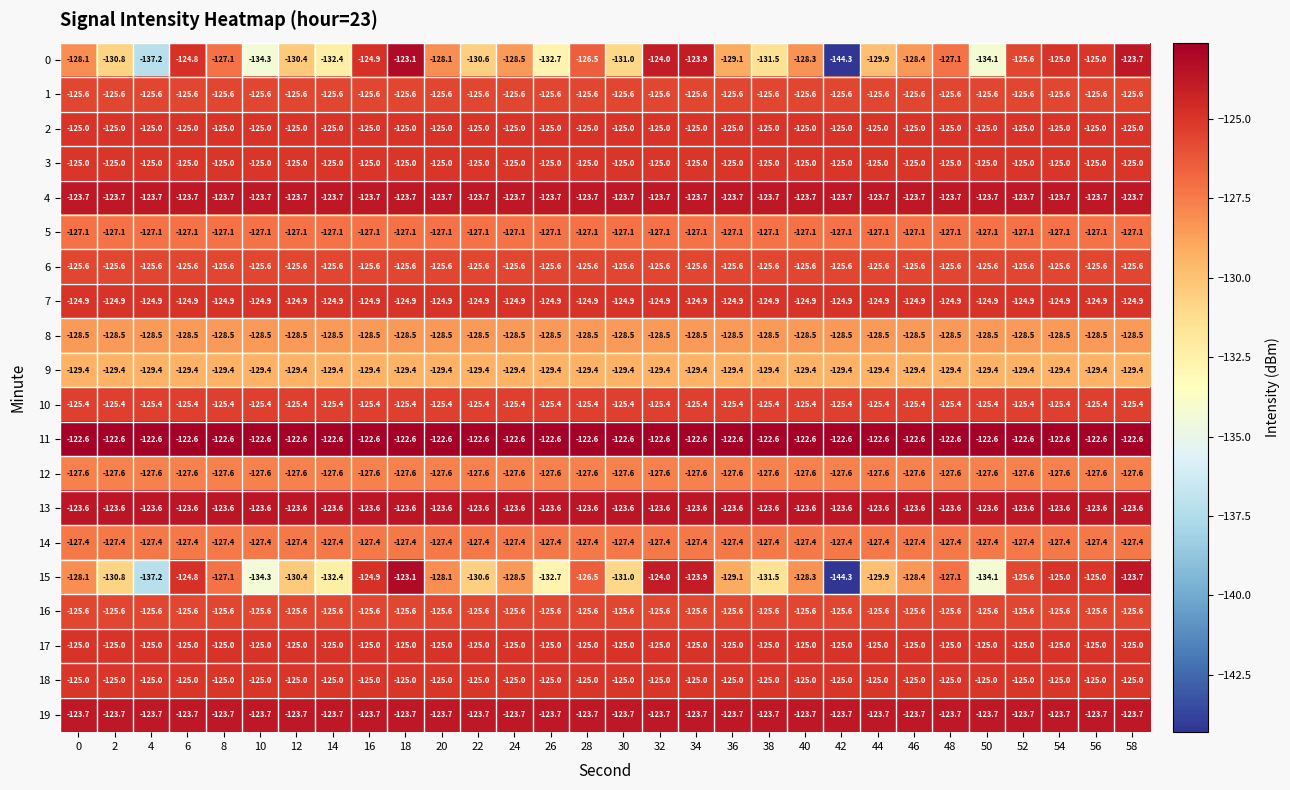

Is it true that 18 equals -198.4 at 34?

False